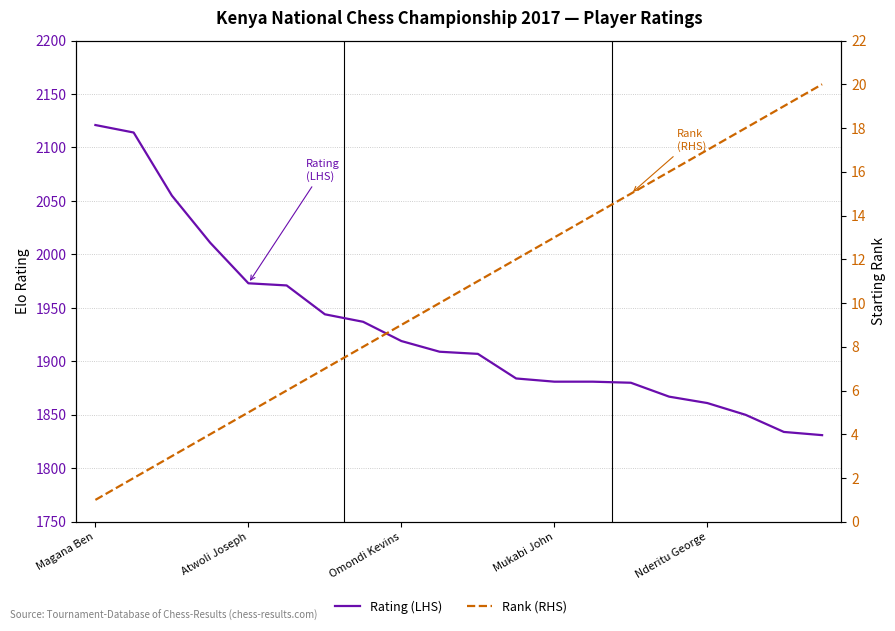

What is the difference between the Rating (LHS) values at 7 and 6?

7